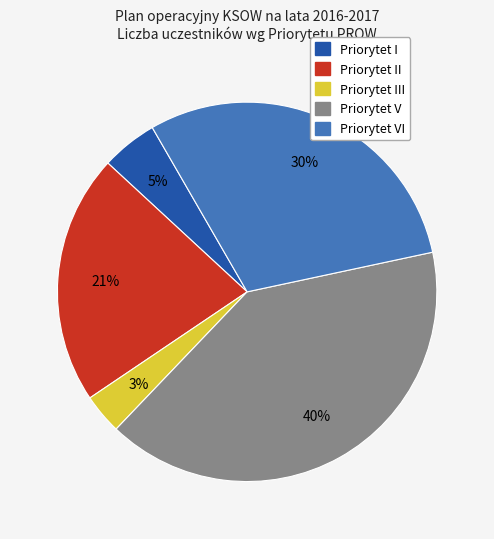

To the nearest percent, what is the difference between the largest and smallest slice percentages?

37%